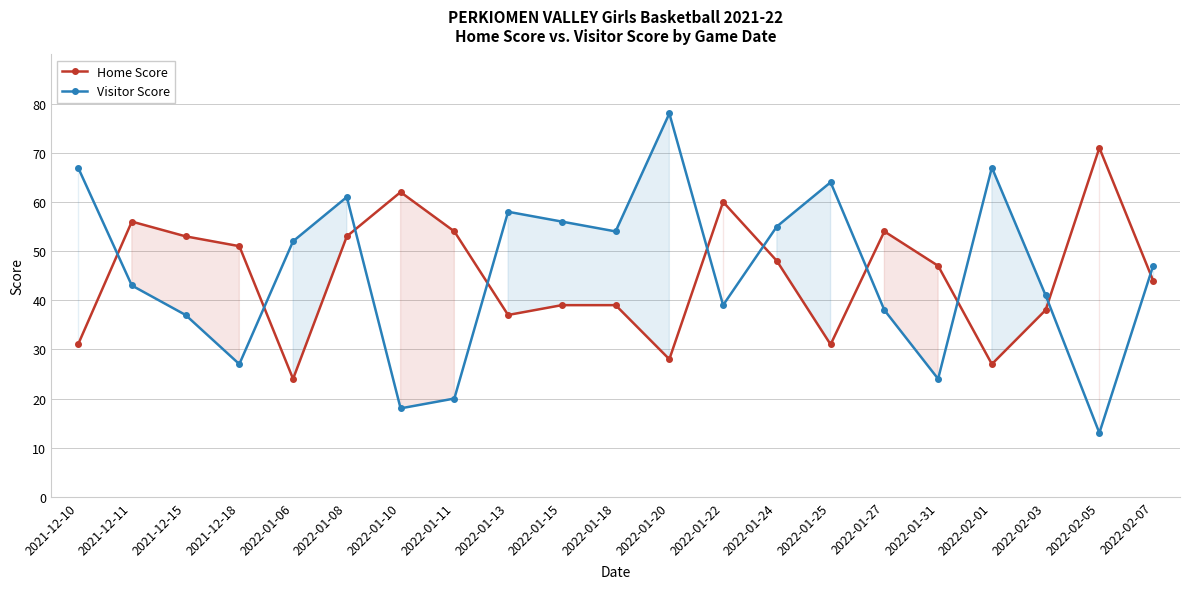

Which series has the largest range (max minus min)?

Visitor Score